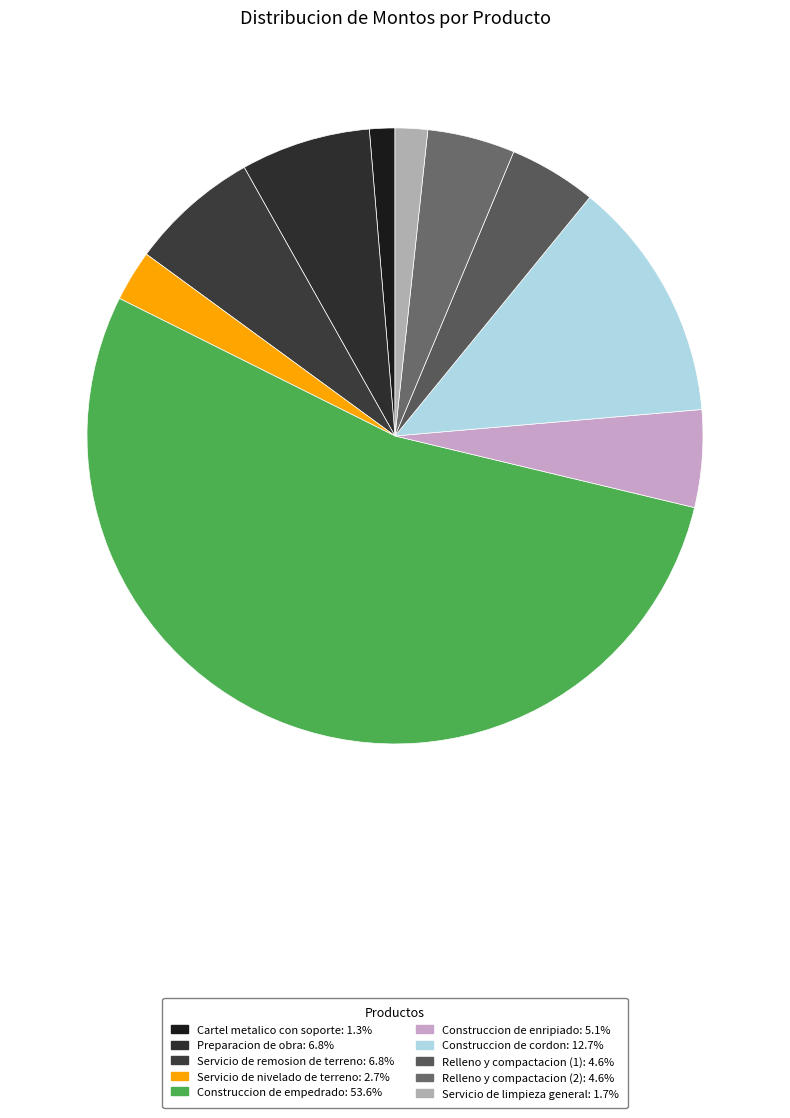

What percentage is the Construccion de cordon slice, to the nearest percent?

13%